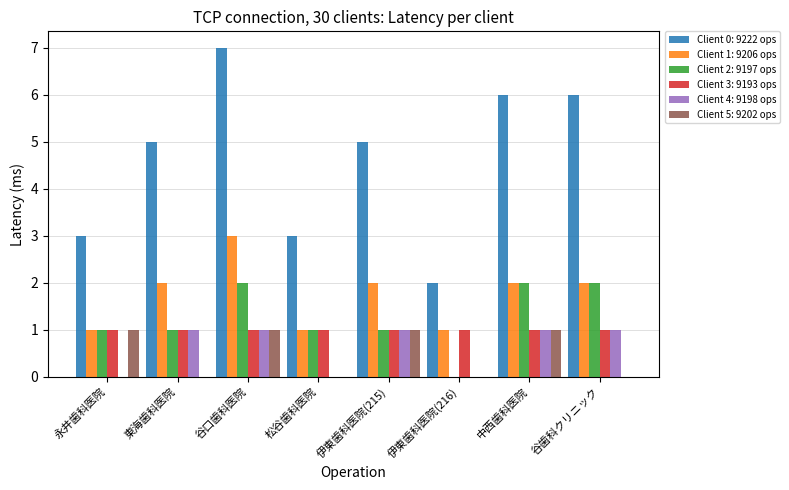

Which series changed the most between 松谷歯科医院 and 中西歯科医院?

Client 0: 9222 ops